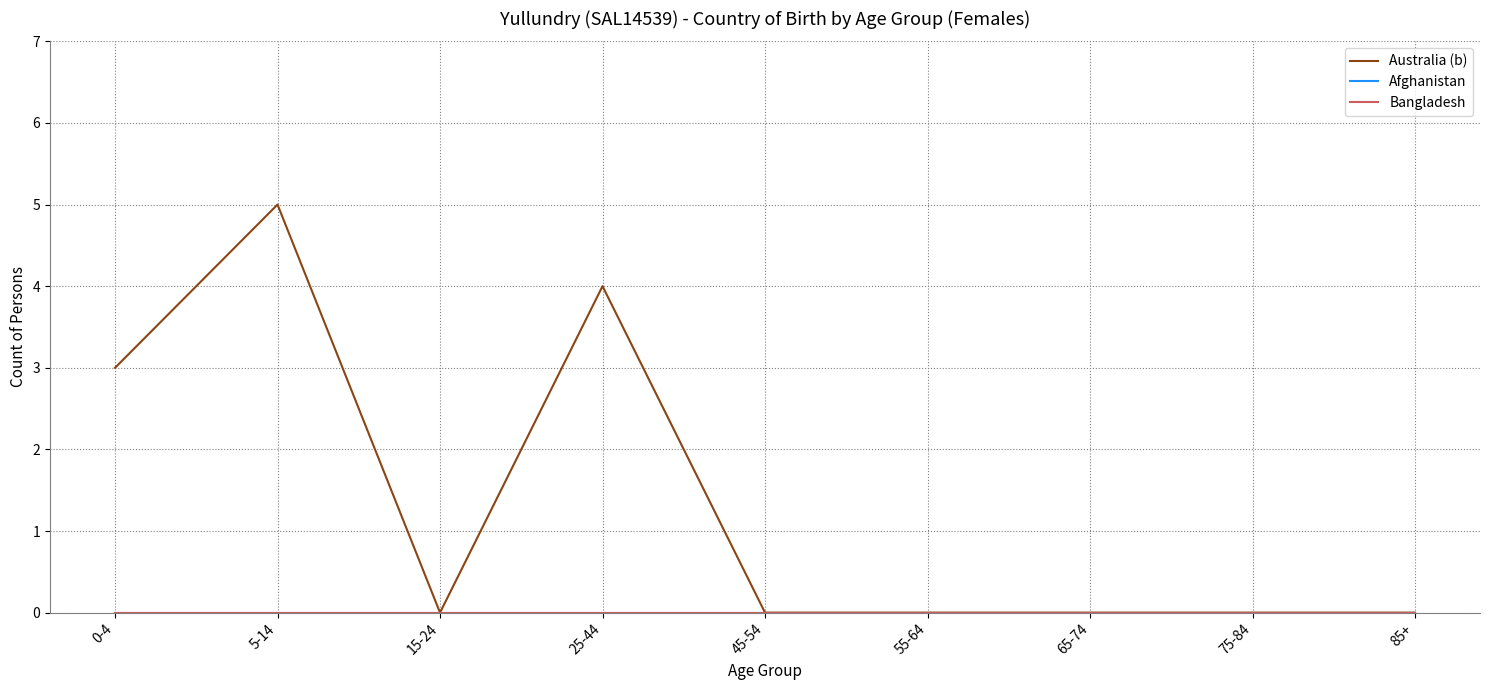

Read the Australia (b) value at 5-14.

5